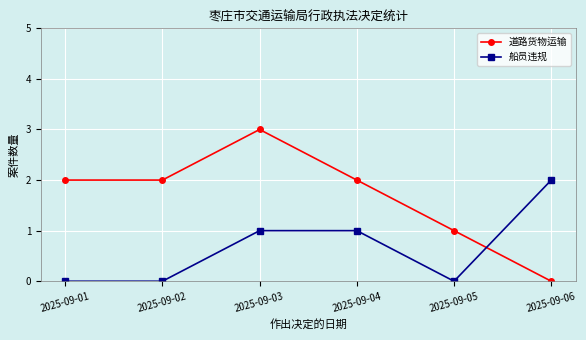

How many categories are shown in the chart?

6